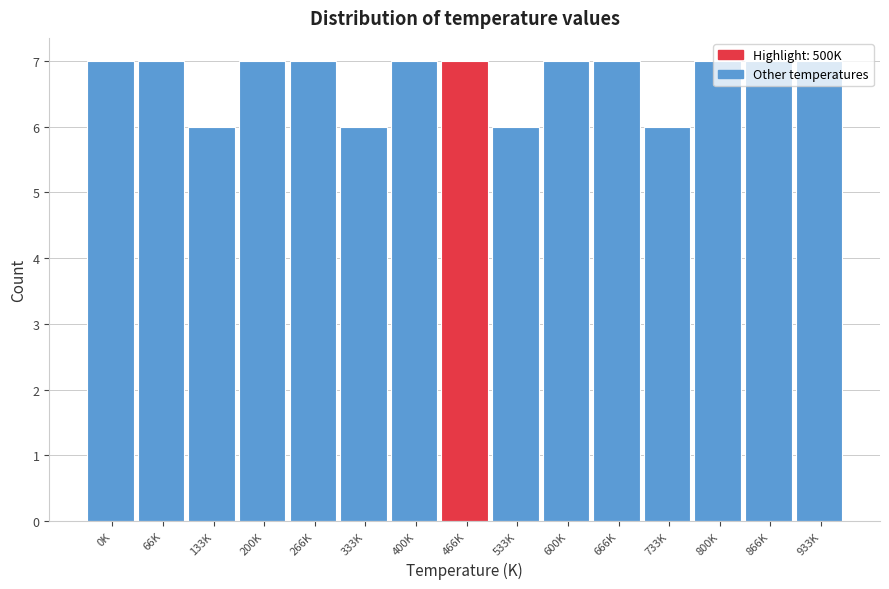

What is the label of the 11th bar from the right?

266K